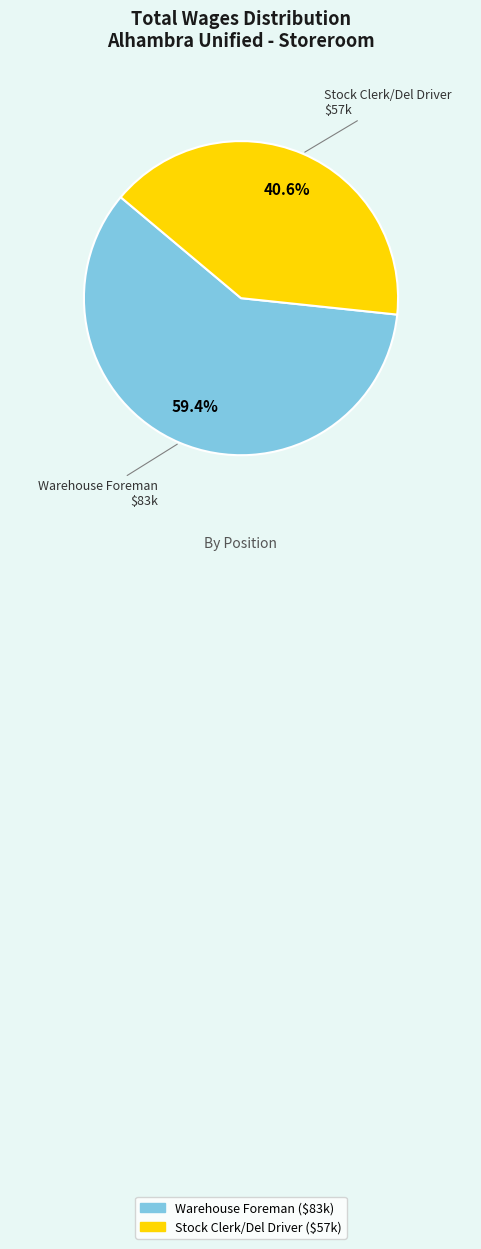

What percentage is the Warehouse Foreman slice, to the nearest percent?

59%